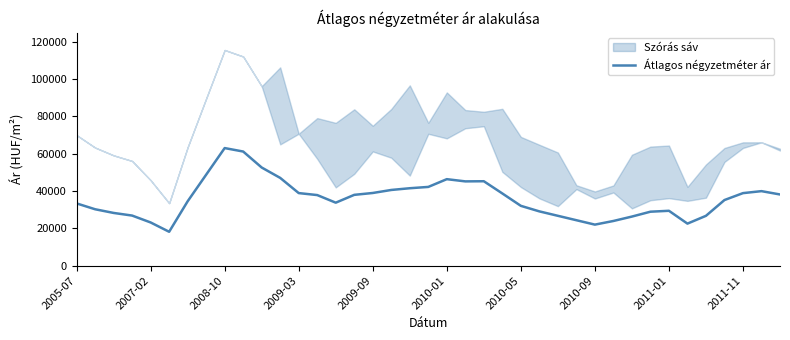

Reading right to left, list all the values displayed in this chart.

38119	39900	38838	35138	26685	22509	29382	28891	26285	23924	21973	24334	26695	29063	32033	38658	45204	45127	46314	42163	41459	40533	38913	37916	33722	37796	38861	46990	52546	61111	62963	48715	34467	18142	23131	26823	28232	30205	33333